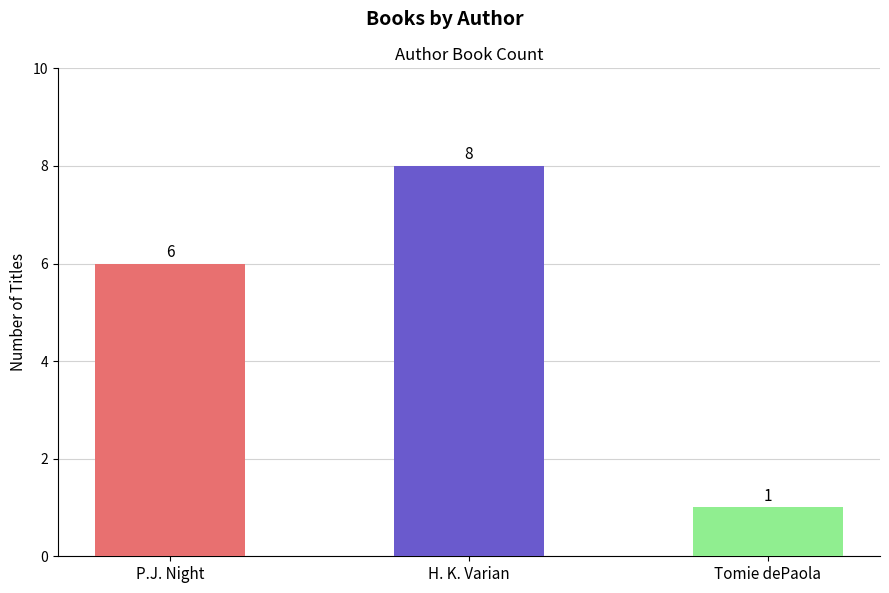

Which has a higher value, H. K. Varian or P.J. Night?

H. K. Varian